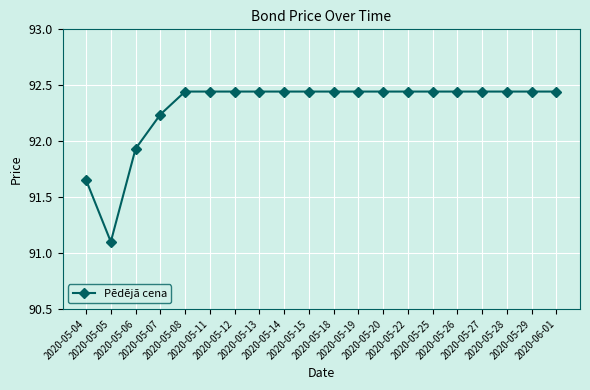

What is the minimum value shown in the chart?

91.1